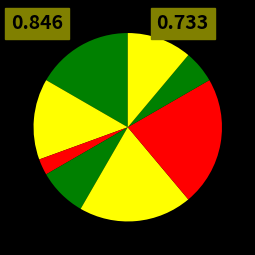

How many slices are in this pie chart?

8